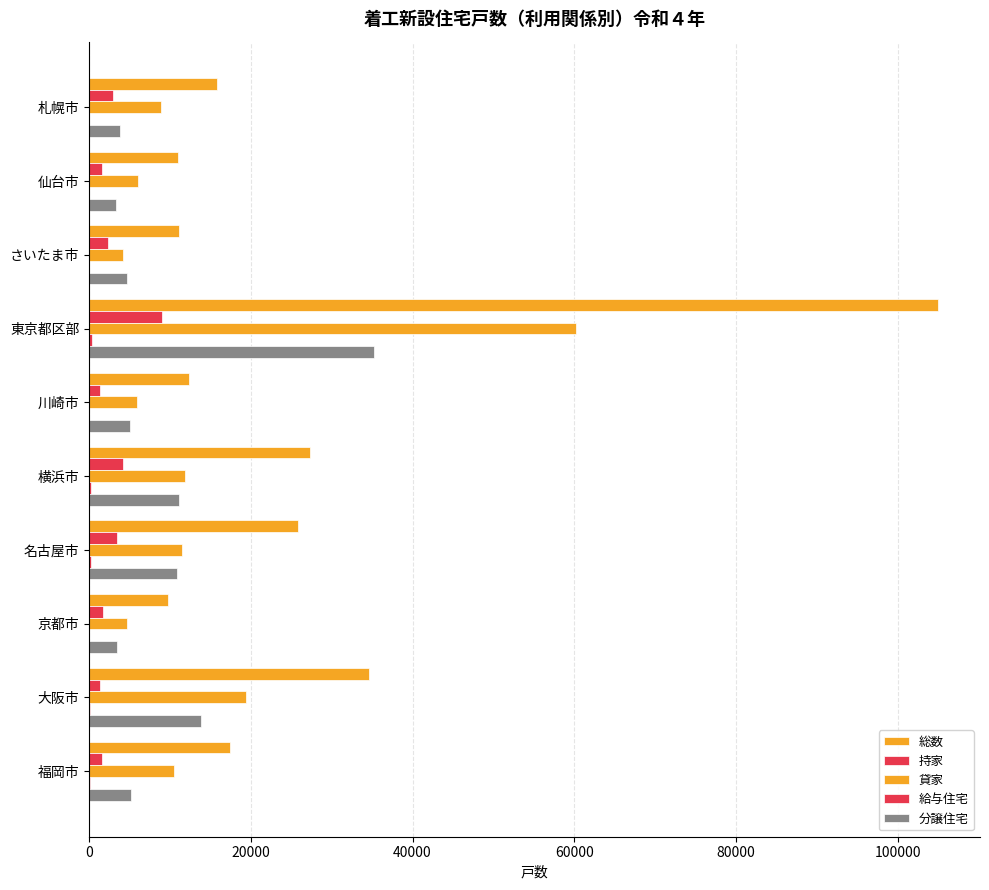

Count the number of data series in this chart.

5